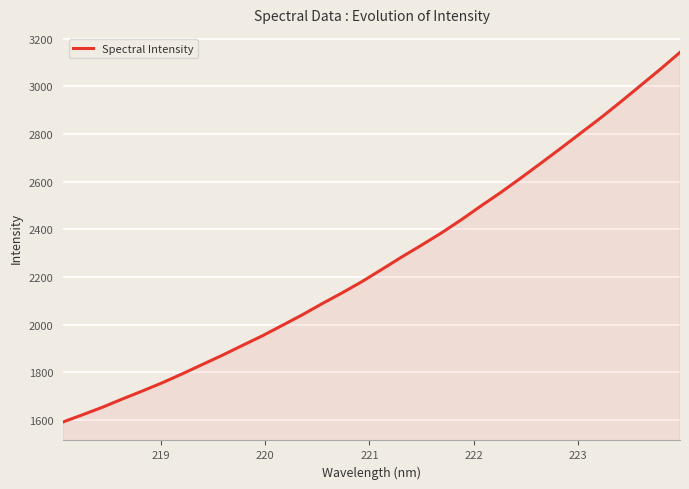

What is the minimum value shown in the chart?

1592.2